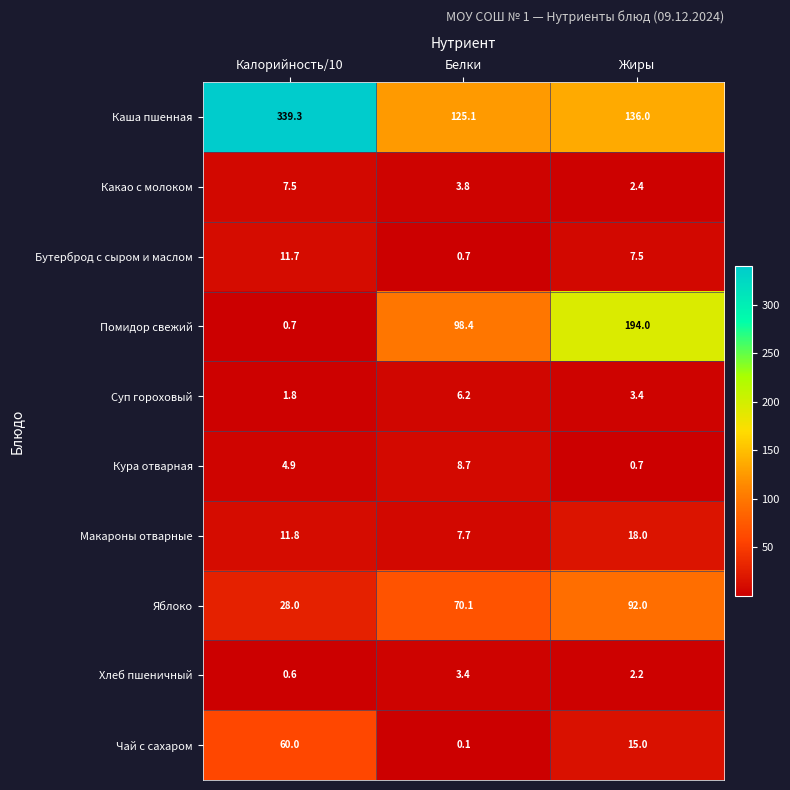

Reading left to right, what are all the values shown in this chart?

Каша пшенная: Калорийность/10=339.3	Белки=125.1	Жиры=136.0
Какао с молоком: Калорийность/10=7.5	Белки=3.8	Жиры=2.4
Бутерброд с сыром и маслом: Калорийность/10=11.7	Белки=0.7	Жиры=7.5
Помидор свежий: Калорийность/10=0.7	Белки=98.4	Жиры=194.0
Суп гороховый: Калорийность/10=1.8	Белки=6.2	Жиры=3.4
Кура отварная: Калорийность/10=4.9	Белки=8.7	Жиры=0.7
Макароны отварные: Калорийность/10=11.8	Белки=7.7	Жиры=18.0
Яблоко: Калорийность/10=28.0	Белки=70.1	Жиры=92.0
Хлеб пшеничный: Калорийность/10=0.6	Белки=3.4	Жиры=2.2
Чай с сахаром: Калорийность/10=60.0	Белки=0.1	Жиры=15.0